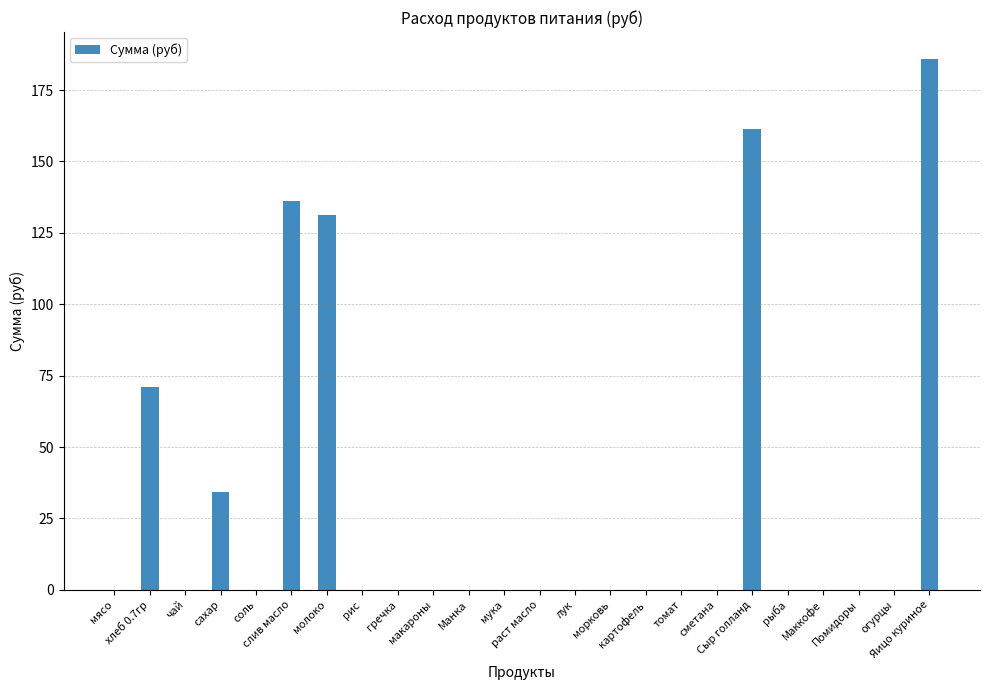

The chart shows a value of 0.0 at Манка. True or false?

True